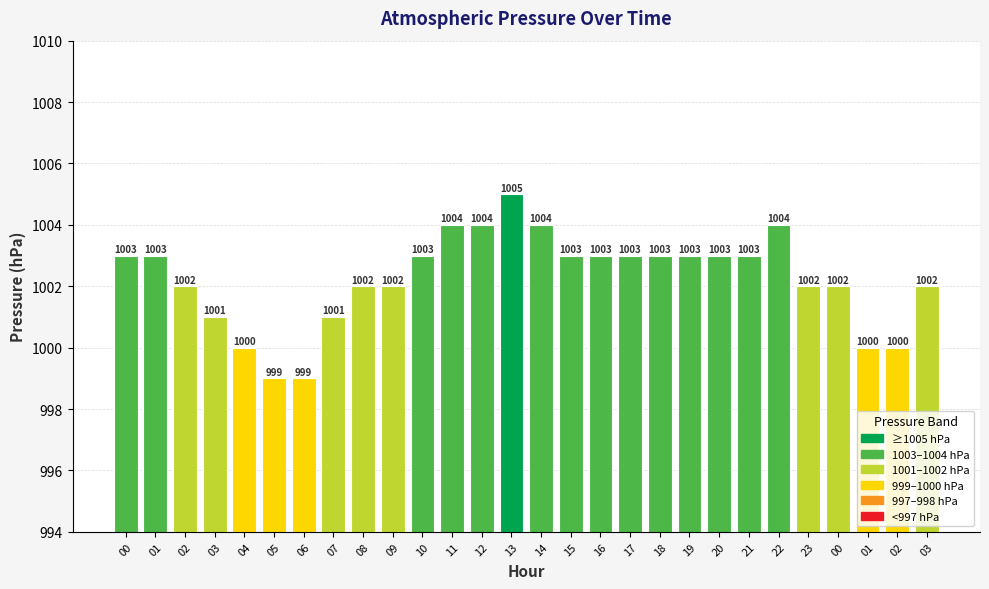

Rank the categories by value from highest to lowest.

13, 11, 12, 14, 22, 00, 01, 10, 15, 16, 17, 18, 19, 20, 21, 02, 08, 09, 23, 00, 03, 03, 07, 04, 01, 02, 05, 06